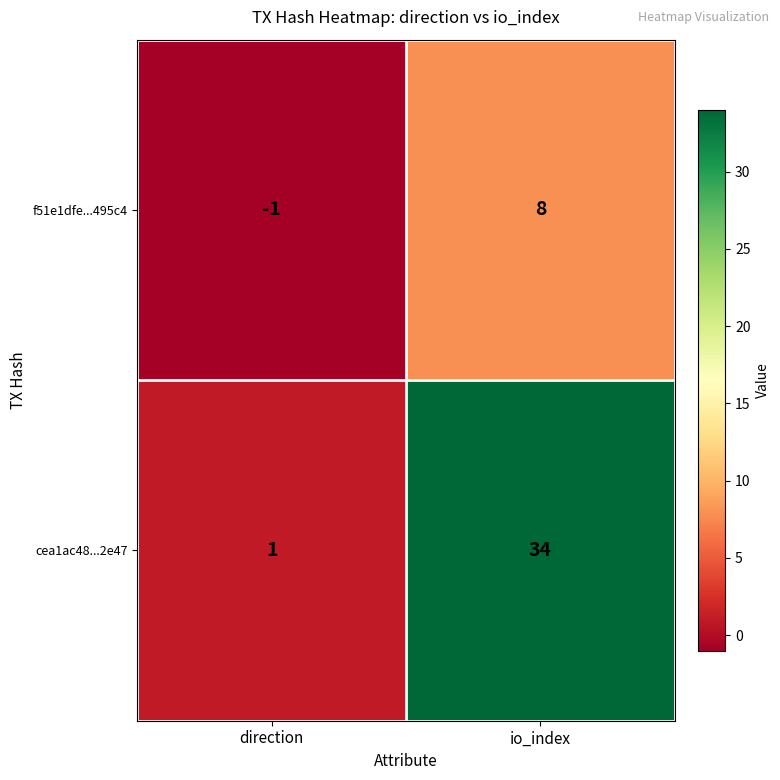

Where is cea1ac48...2e47 nearest to the value 17?

direction